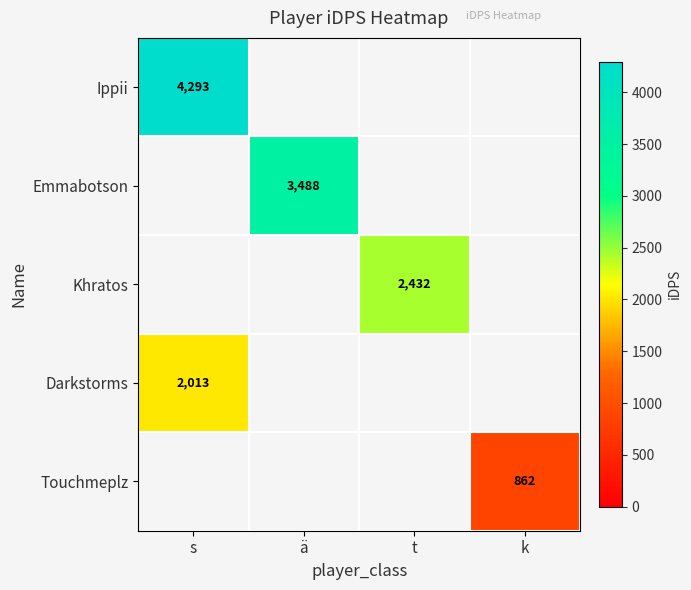

Read the Touchmeplz value at k.

862.1